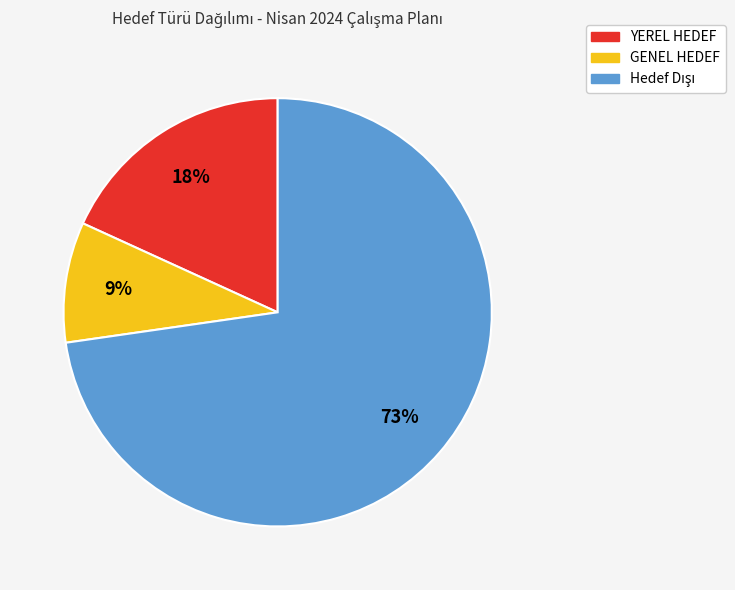

To the nearest percent, what is the difference between the largest and smallest slice percentages?

64%